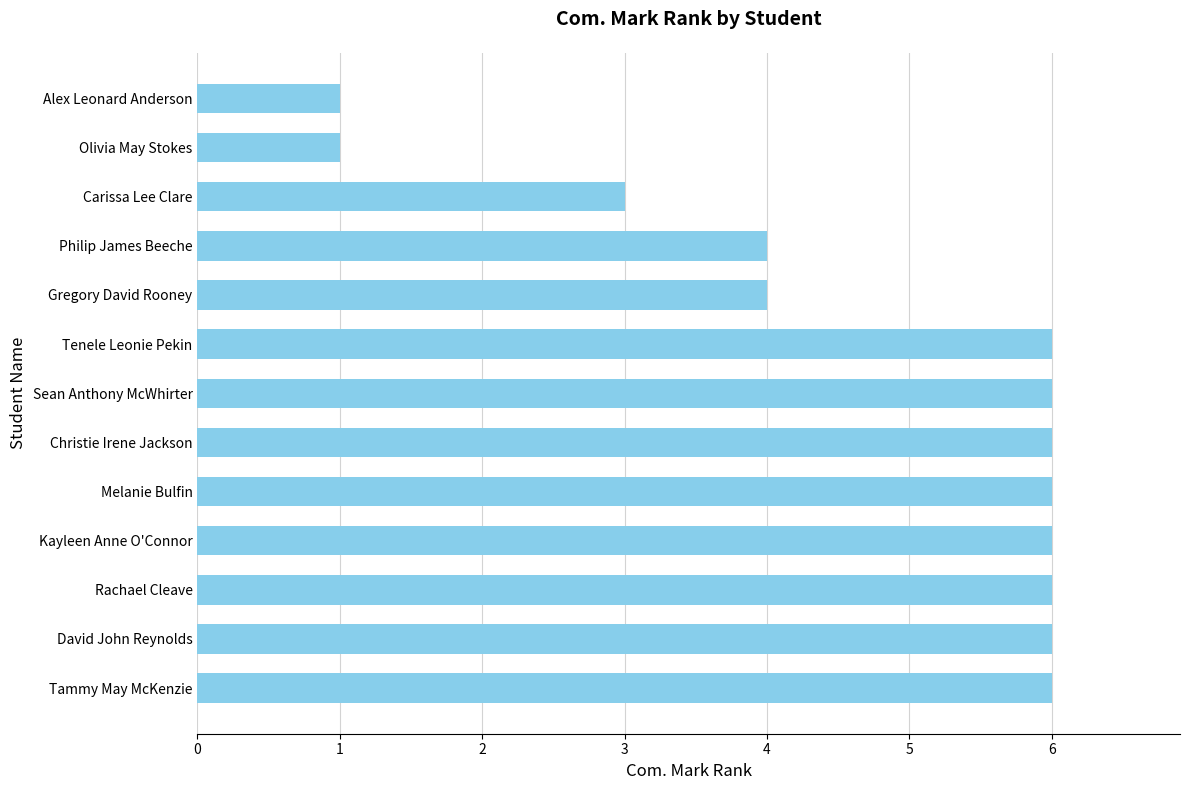

What is the average value?

5